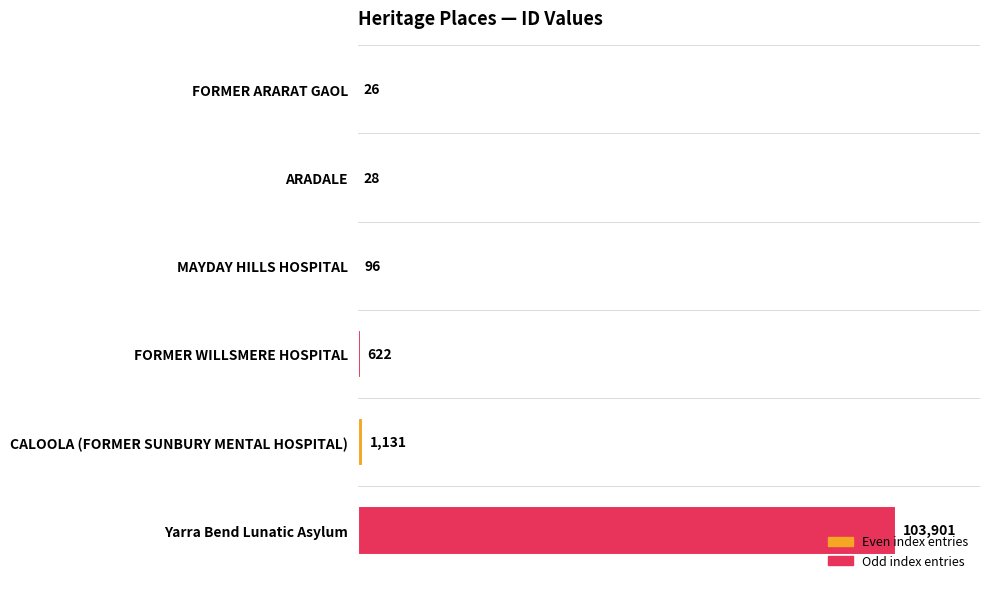

What is the greatest value displayed?

103901